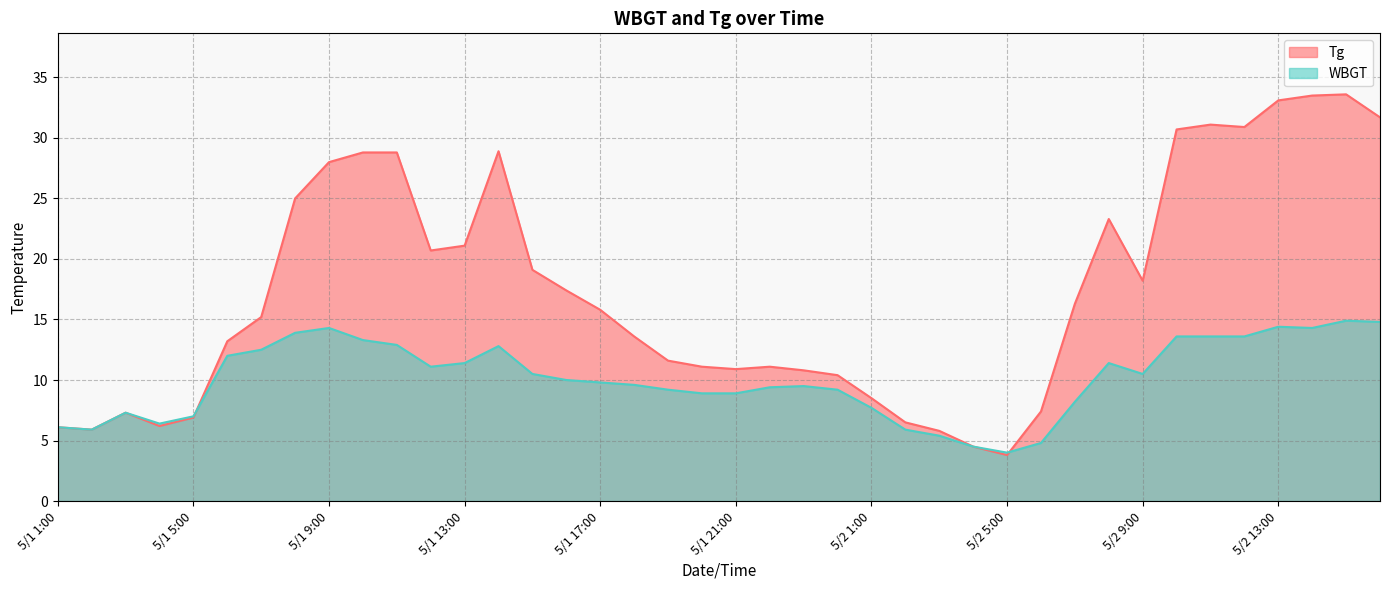

Between which two adjacent categories do Tg and WBGT first intersect?

5/1 5:00 and 5/1 6:00